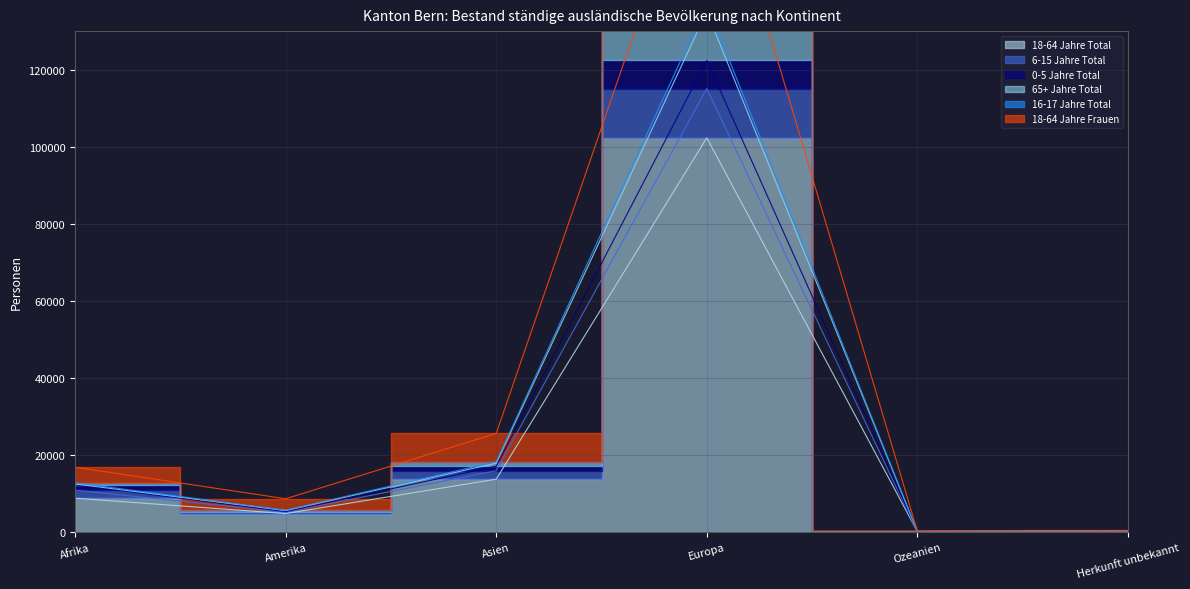

Which category has the highest value in the 18-64 Jahre Frauen series?

Europa